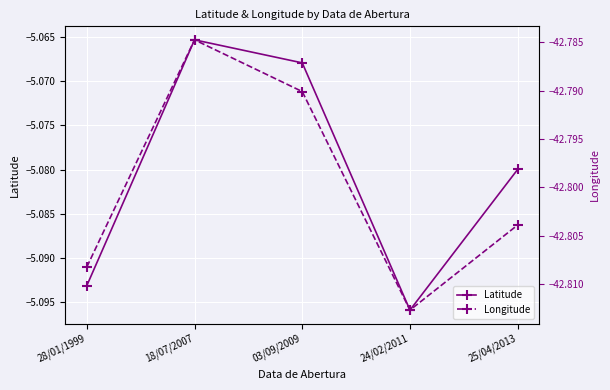

At which category is the sum across all series the highest?

18/07/2007